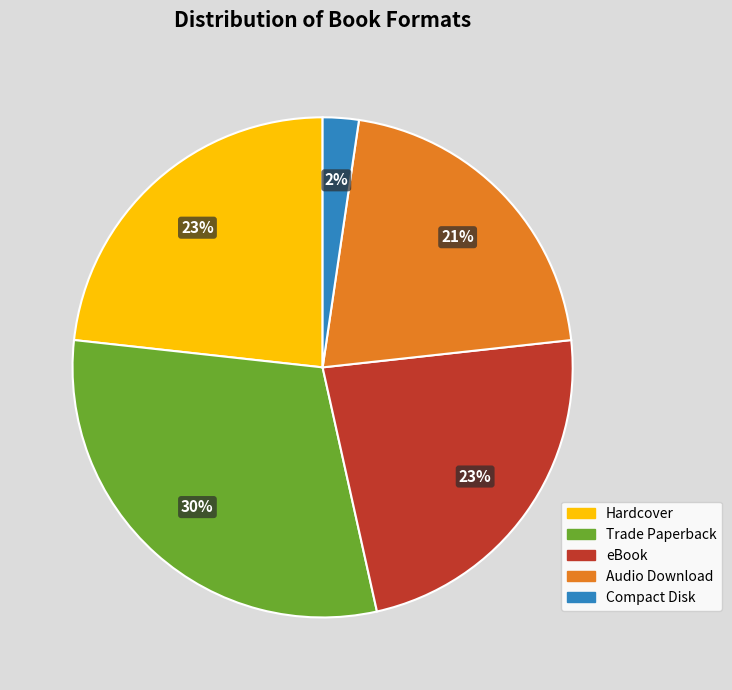

Combined, do Hardcover and eBook account for over 50%?

No